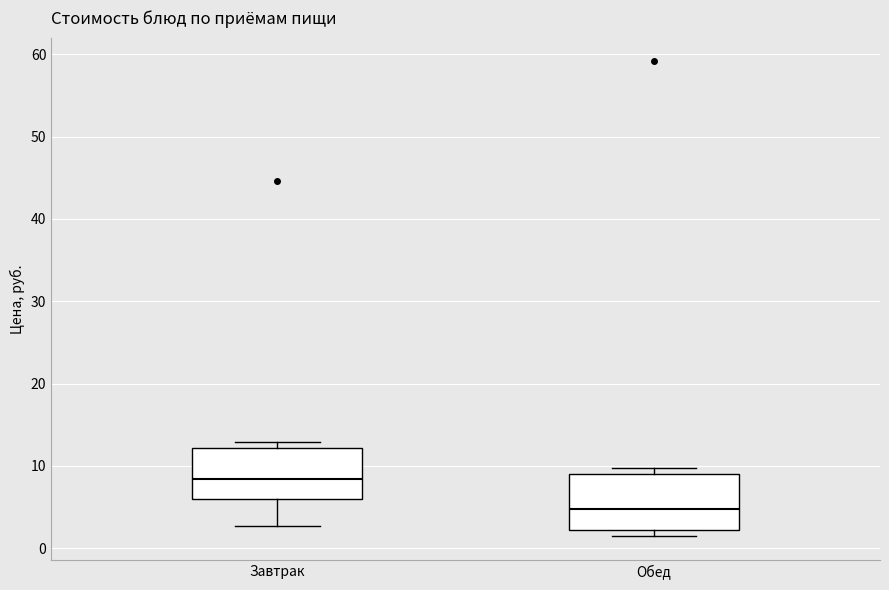

Where does the median line of the box for Завтрак sit on the y-axis? The values are not printed on the chart, so give them approximately, as read against the axis.

8